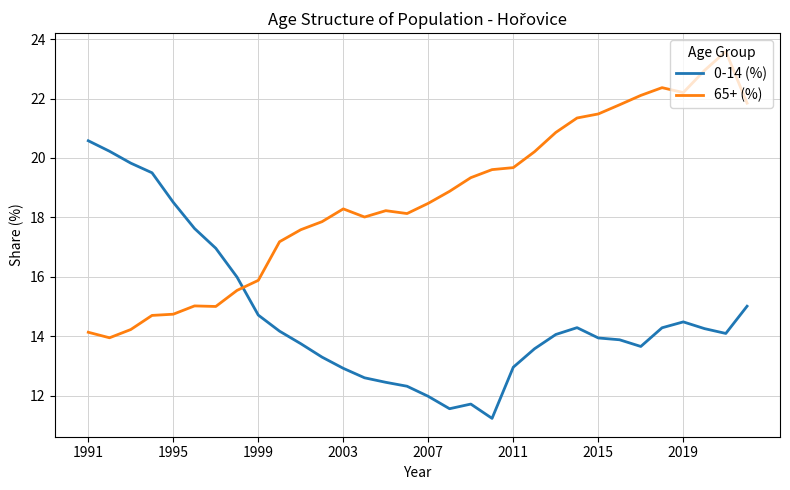

Count the number of data series in this chart.

2